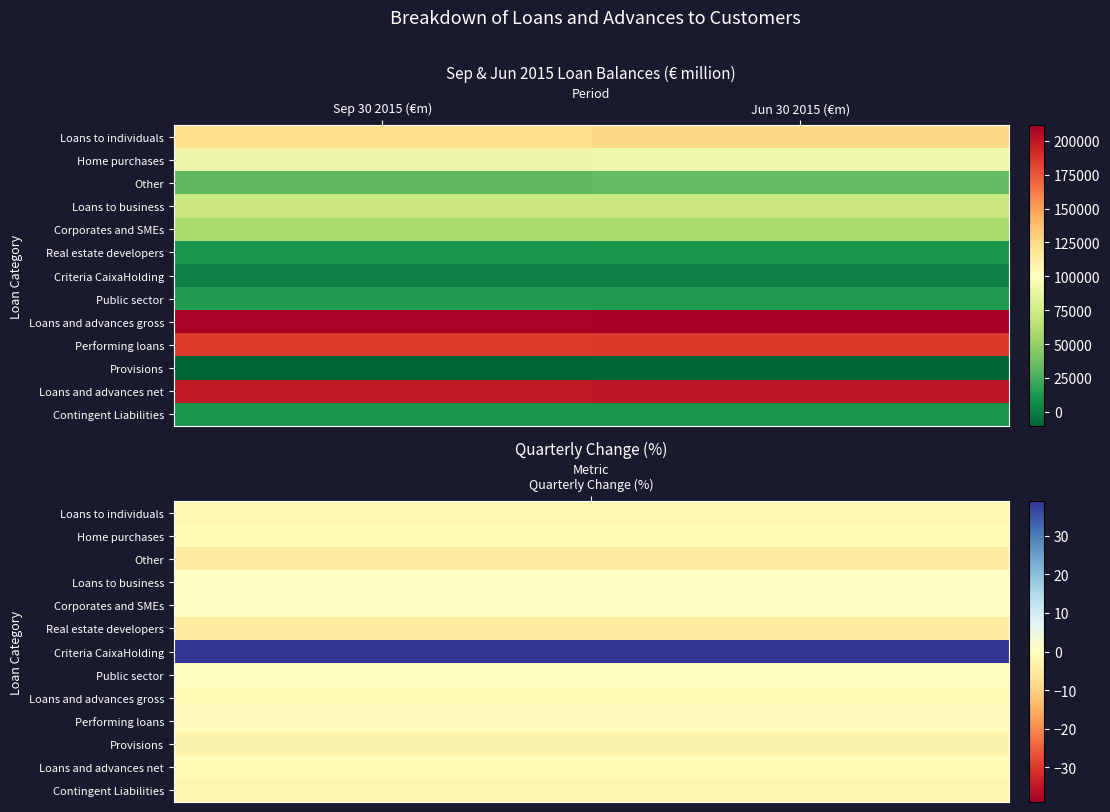

What is the total value across all series at Jun 30 2015 (€m)?

1007760